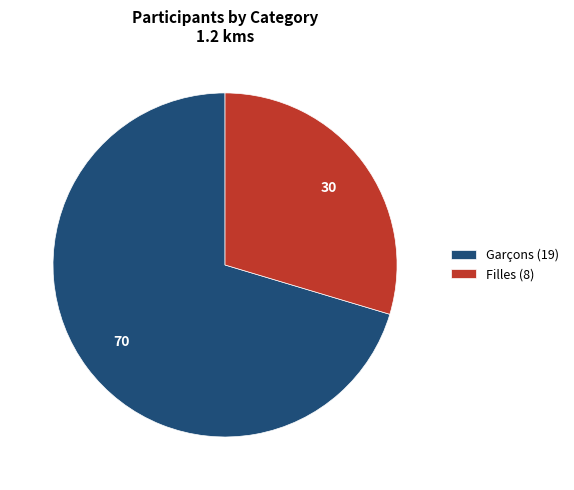

Which has a higher value, Filles or Garçons?

Garçons